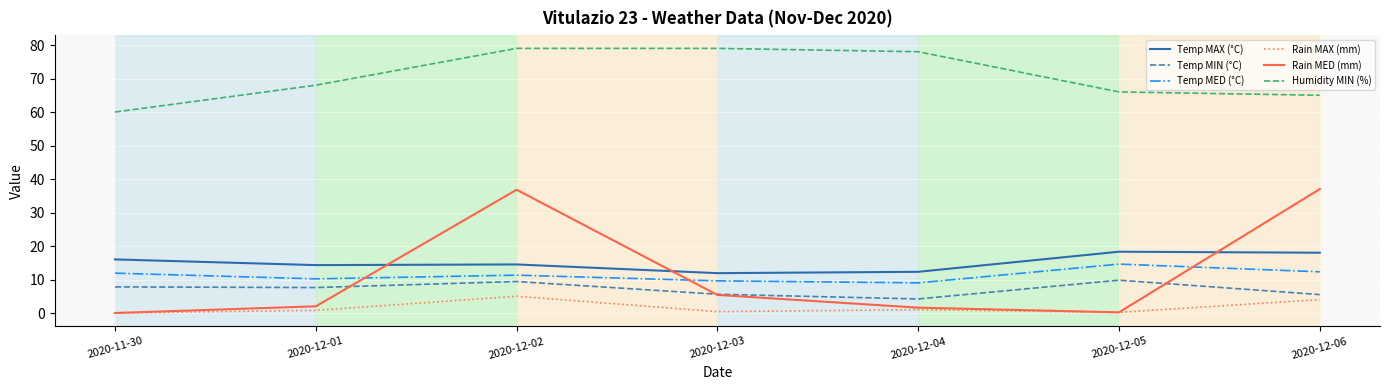

What position from the right is 2020-12-03?

4